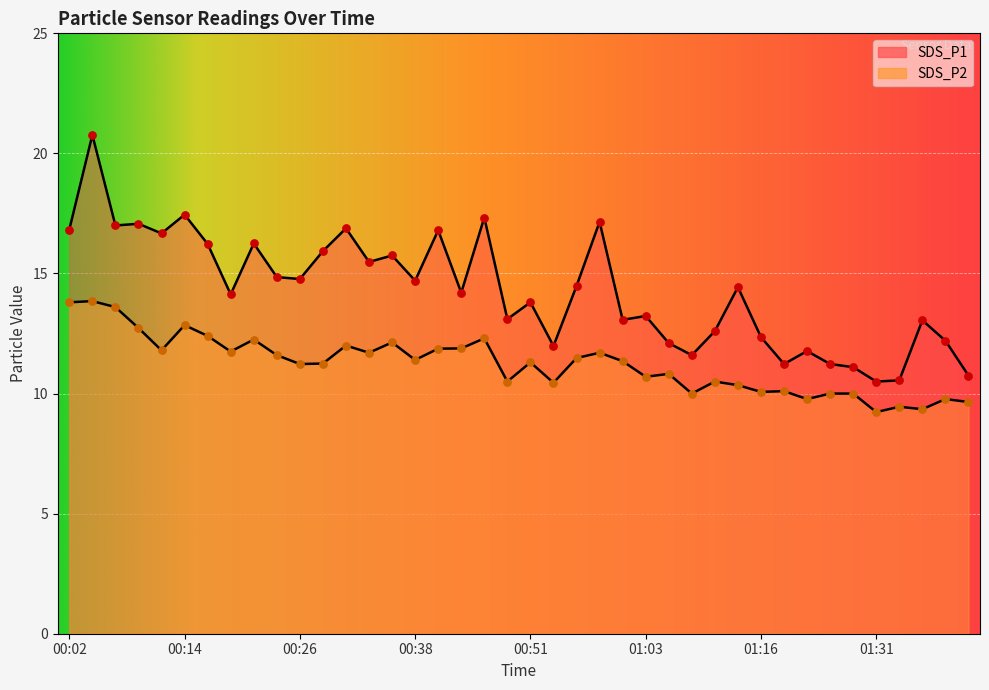

At how many categories does at least one series exceed 12?

31